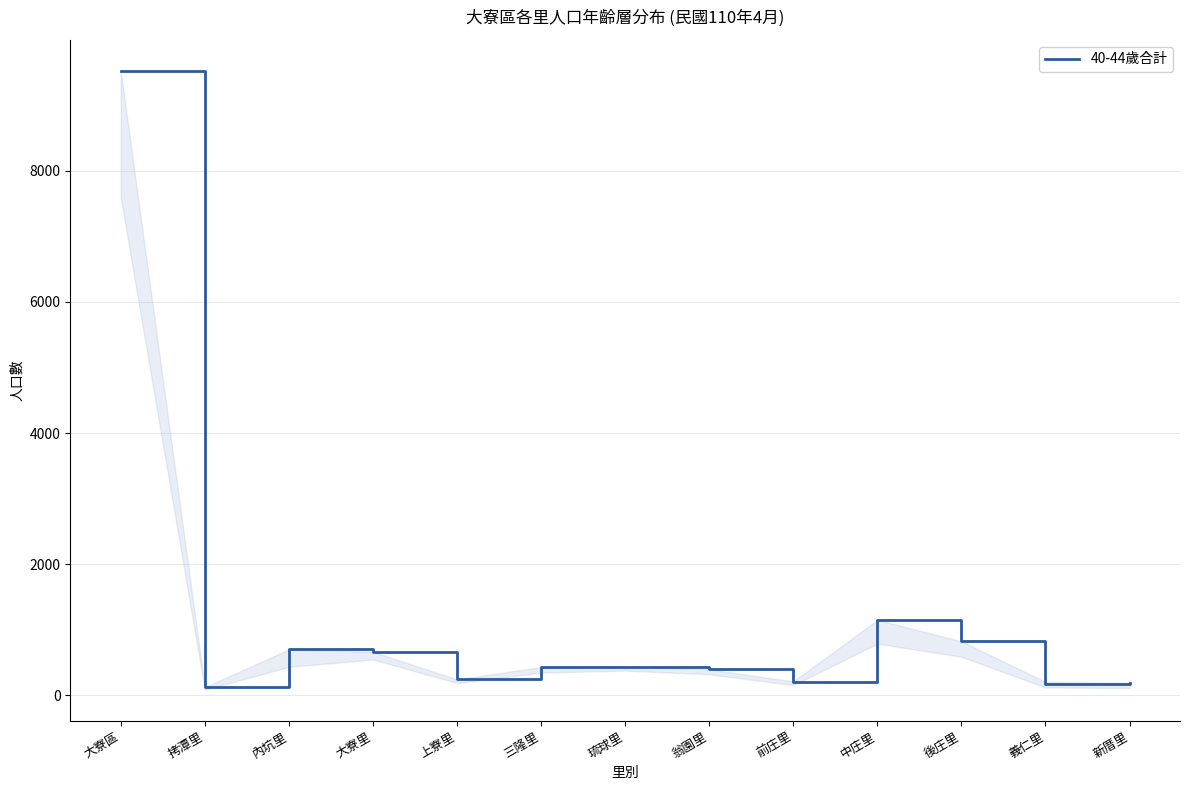

True or false: the data shows 242 at 上寮里.

True